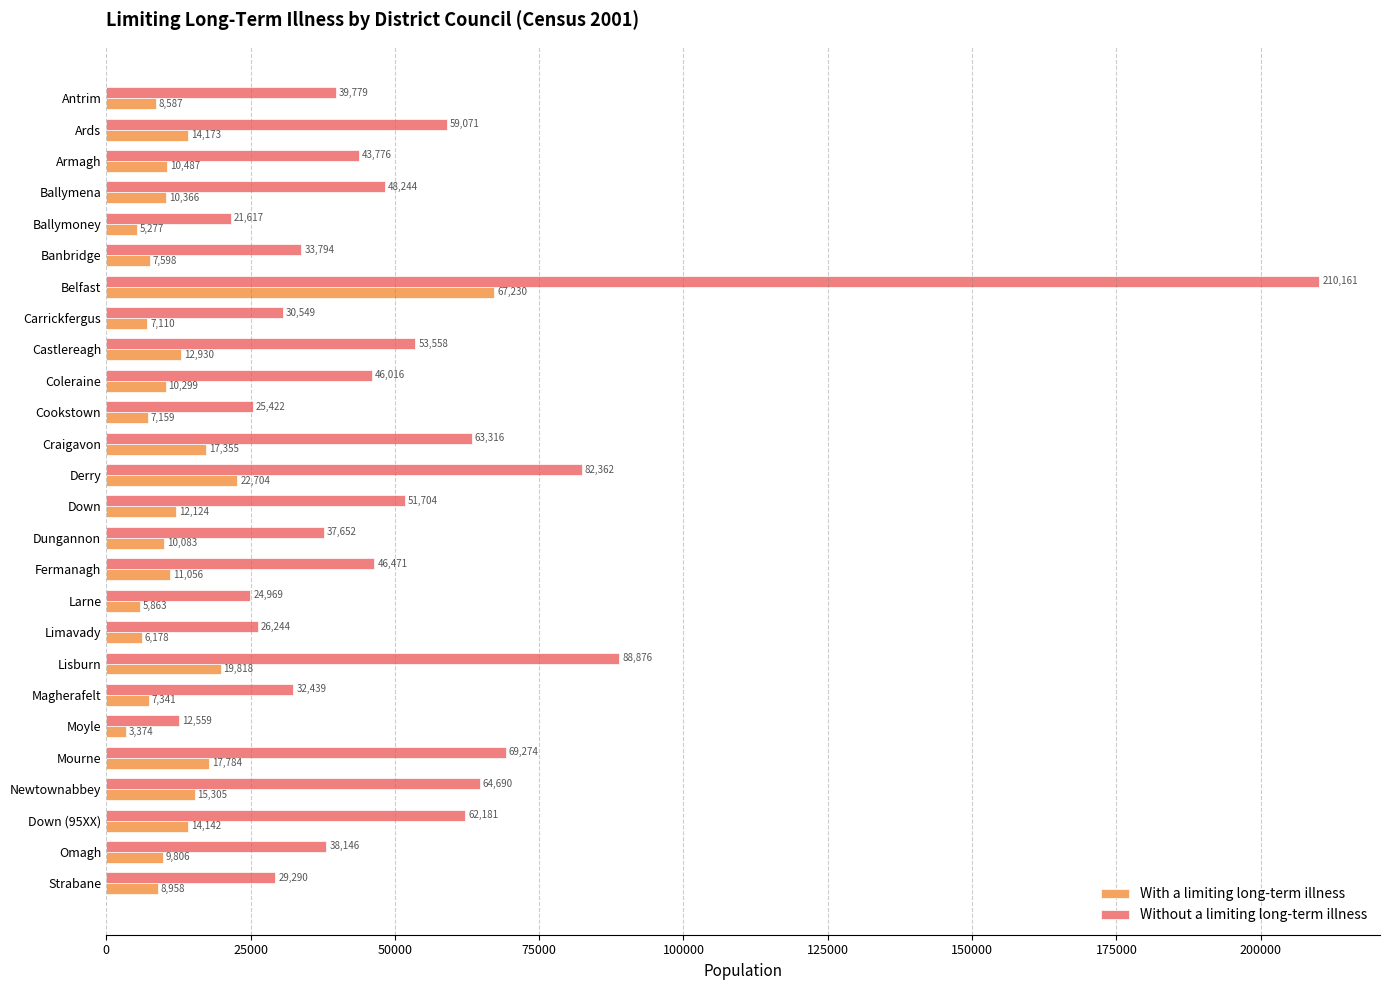

True or false: With a limiting long-term illness has a value of 7598 at Banbridge.

True